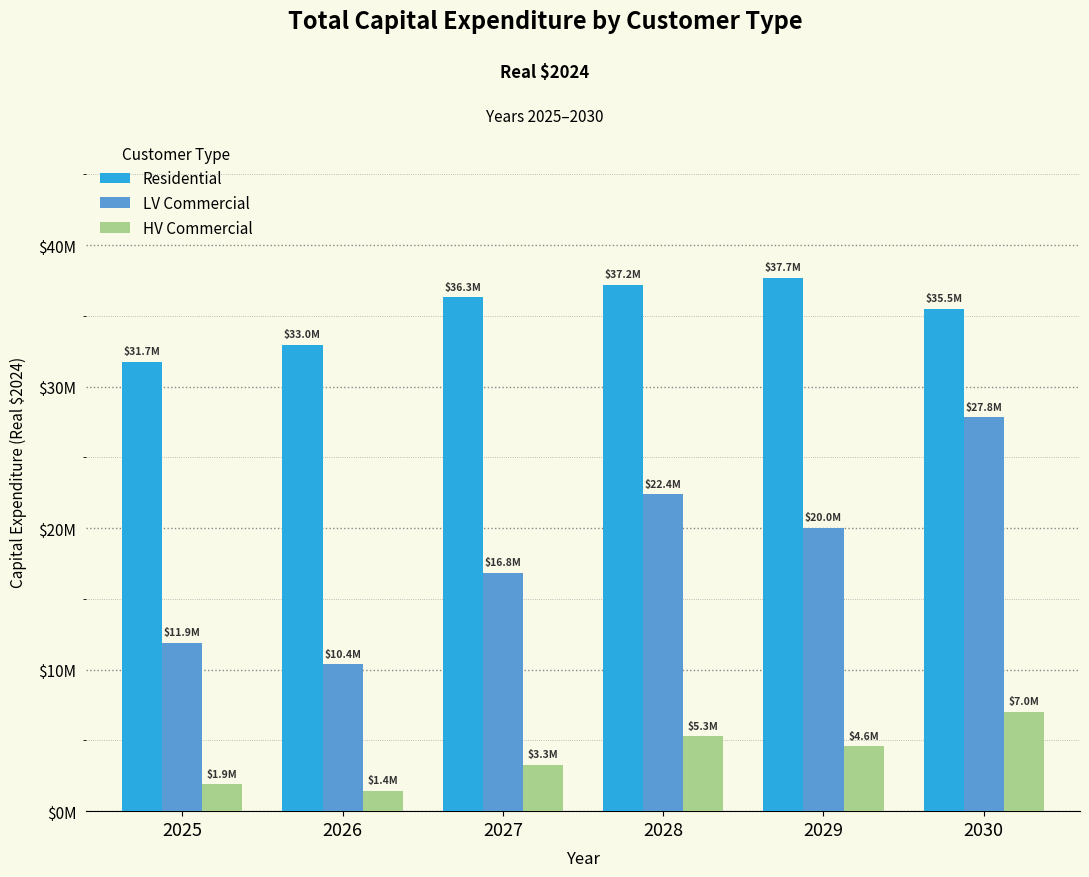

Is it true that LV Commercial equals 23525417.1 at 2027?

False